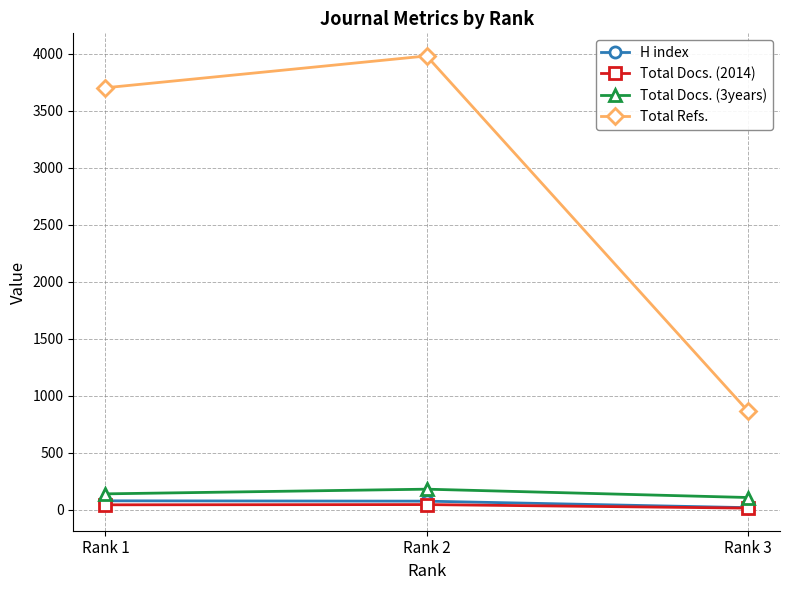

What value does the Total Docs. (2014) series have at Rank 2?

47